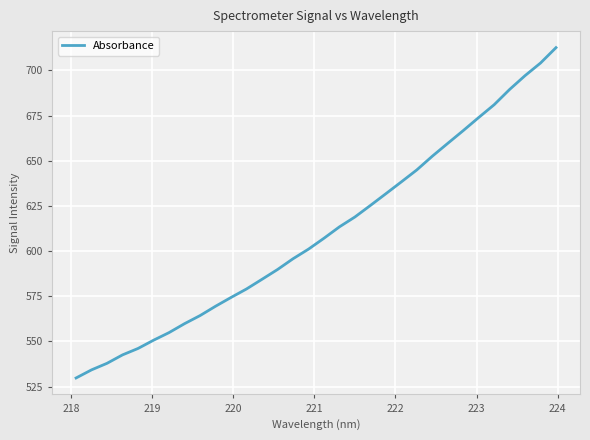

What is the smallest value displayed?

529.7